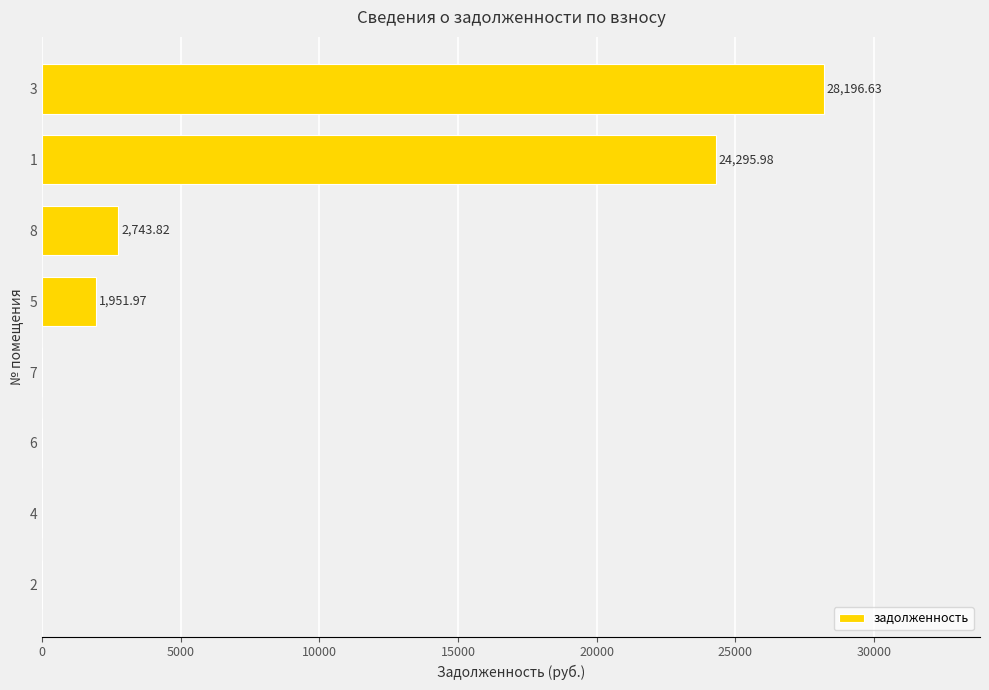

What is the maximum value shown in the chart?

28196.6